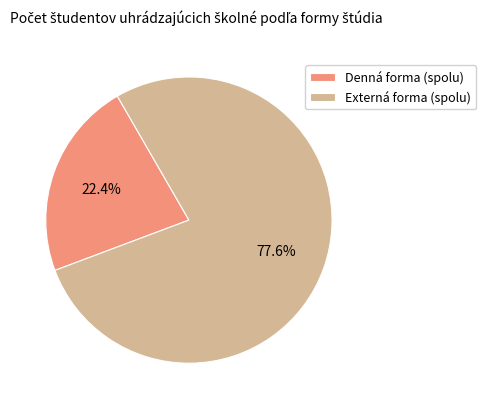

Is there any slice that represents more than half of the pie?

Yes